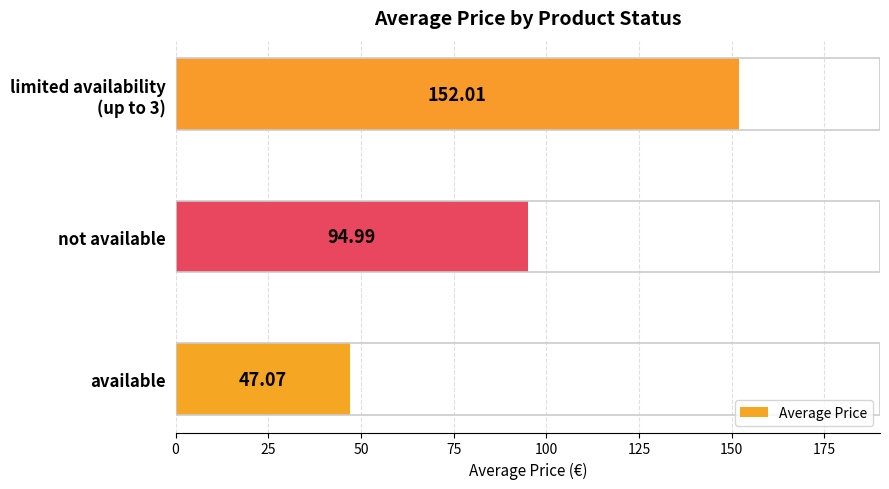

List the labels in order of value, largest first.

limited availability
(up to 3), not available, available